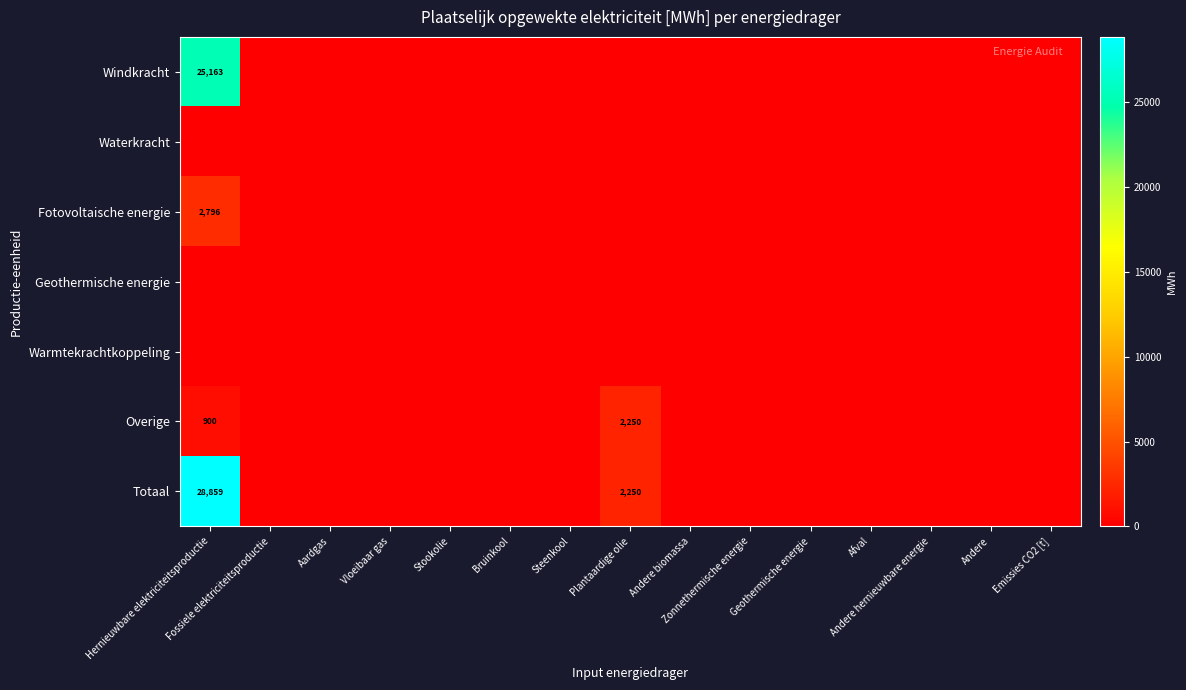

What is the difference between the maximum and minimum values in the Windkracht series?

25163.1